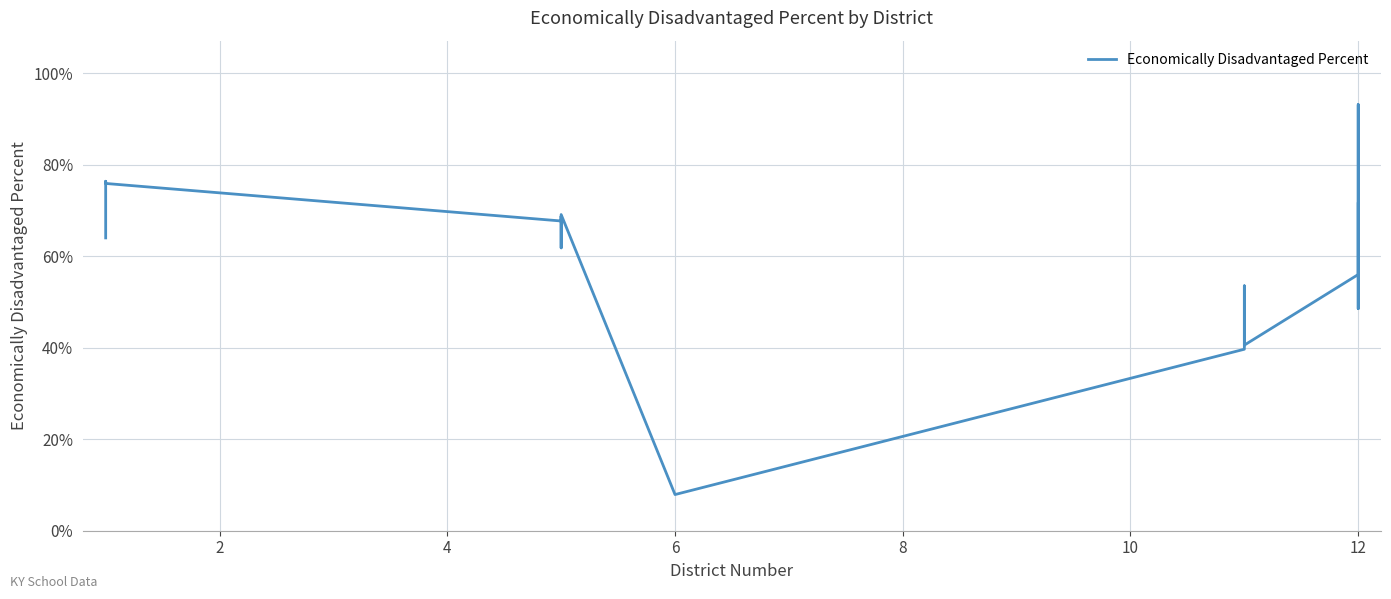

What is the difference between the maximum and minimum values?

0.9